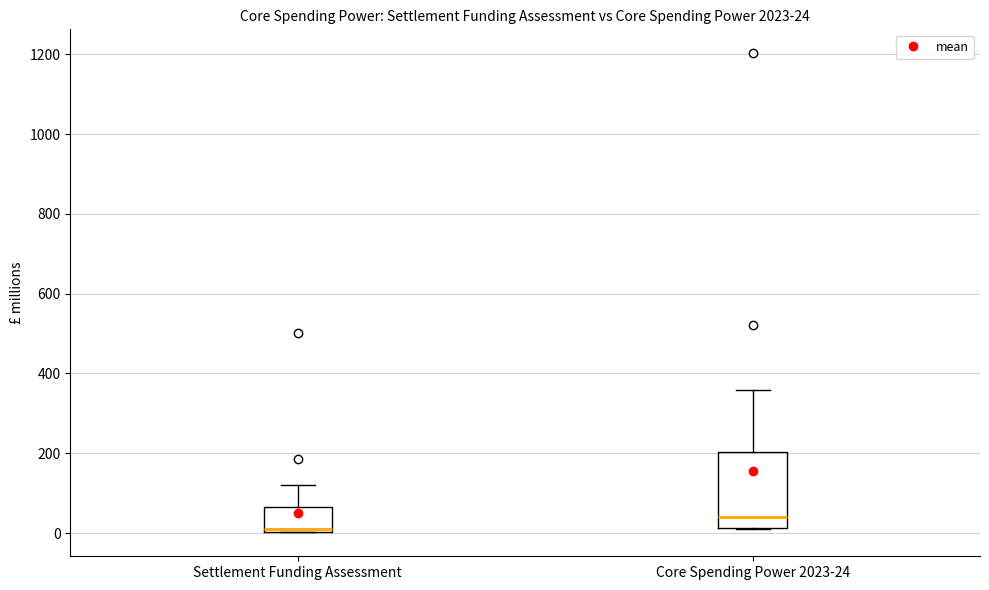

Which box is the tallest, from its lower edge to its upper edge?

Core Spending Power 2023-24